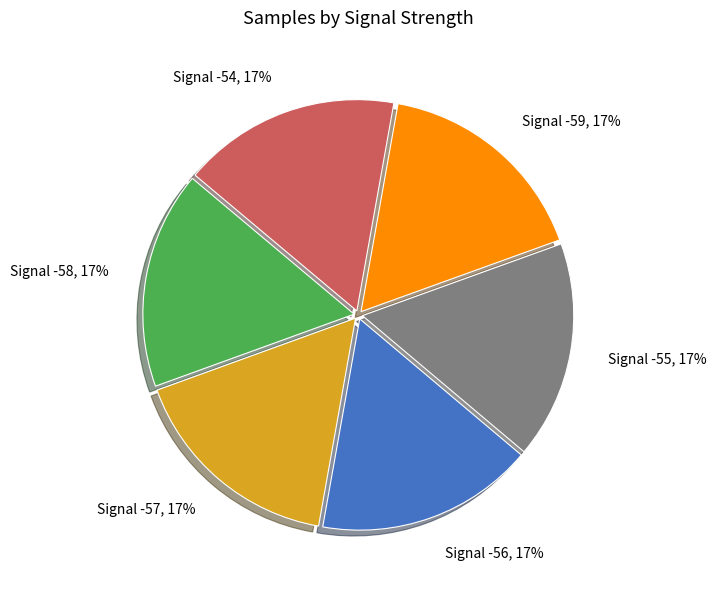

To the nearest percent, what is the average slice percentage?

17%